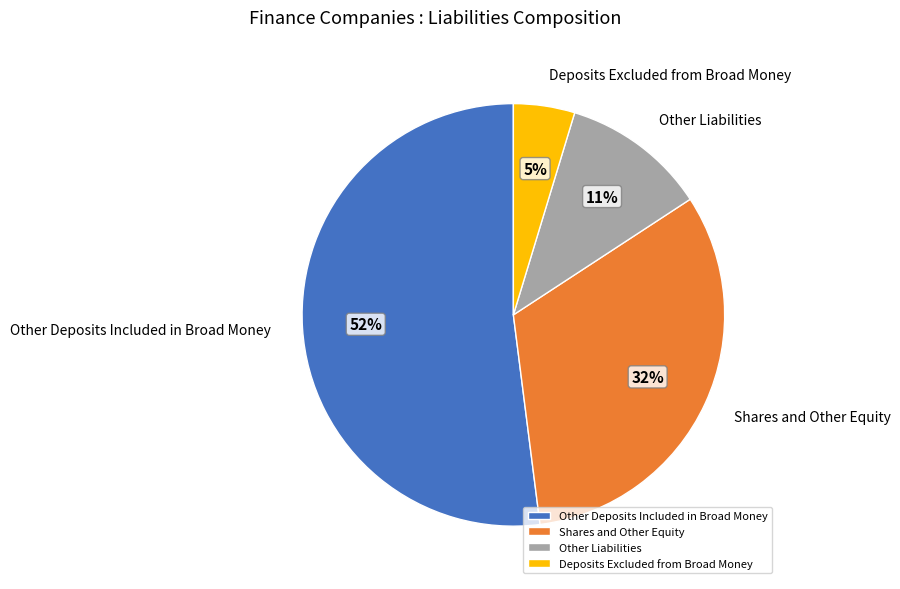

Combined, do Deposits Excluded from Broad Money and Other Liabilities account for over 50%?

No